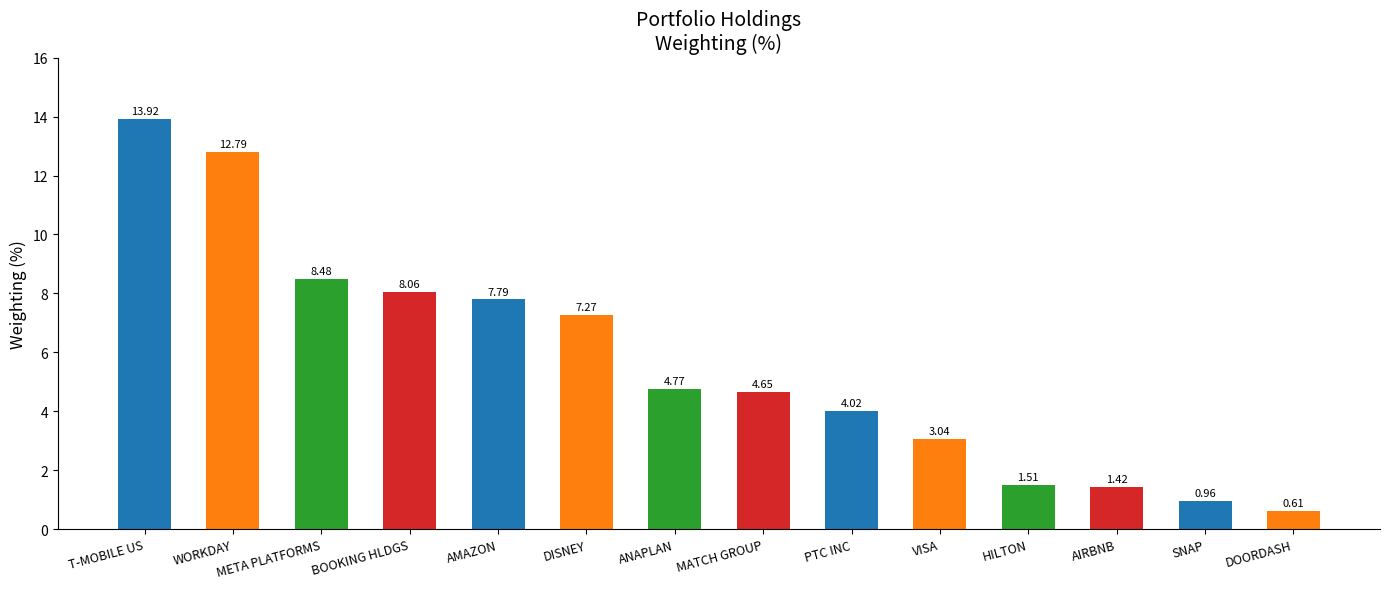

How many bars are there in total?

14